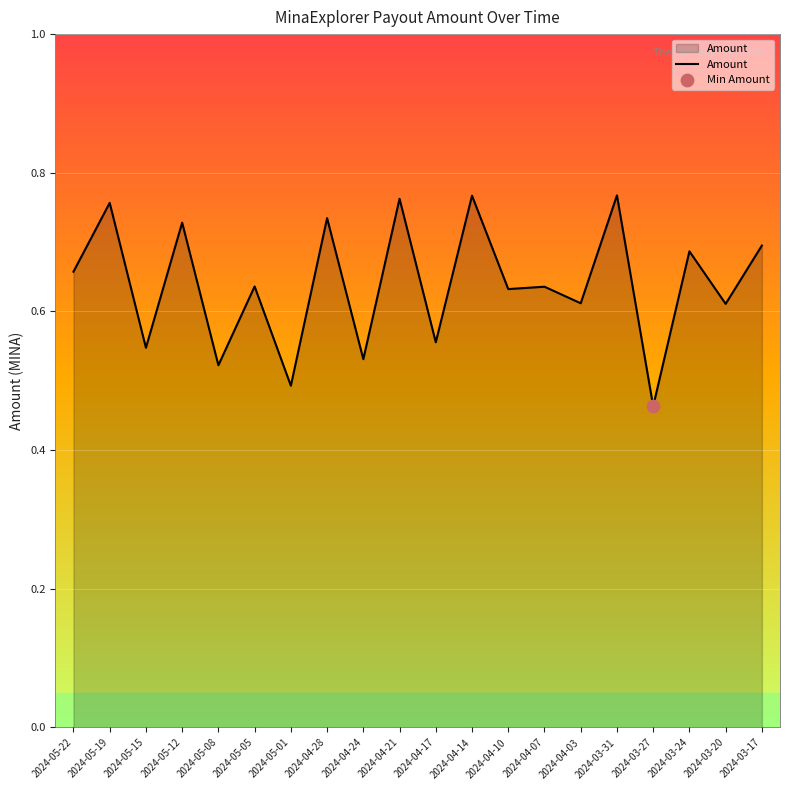

What is the change in value from 2024-04-21 to 2024-04-07?

-0.1